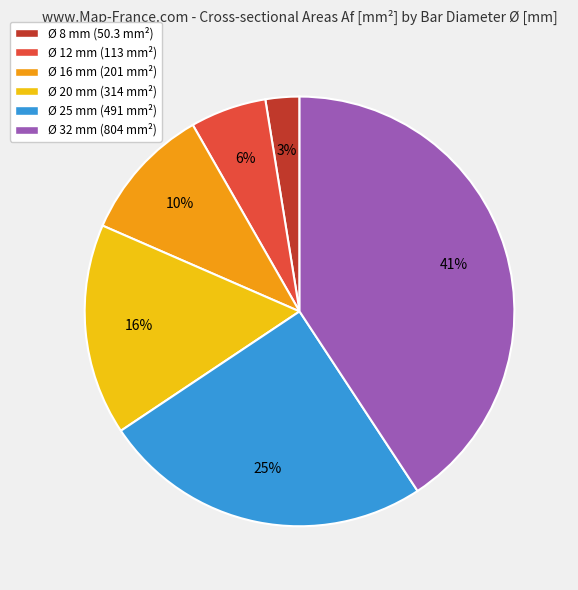

To the nearest percent, what is the combined percentage of Ø 16 mm (201 mm²) and Ø 12 mm (113 mm²)?

16%